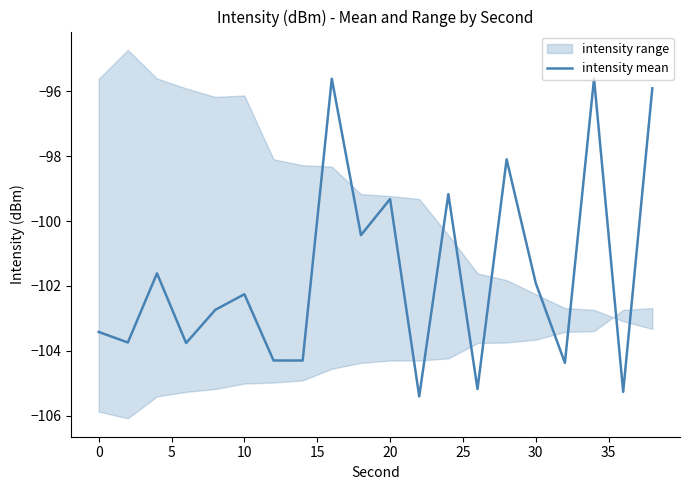

True or false: the data has more than 2 interior local peaks.

True